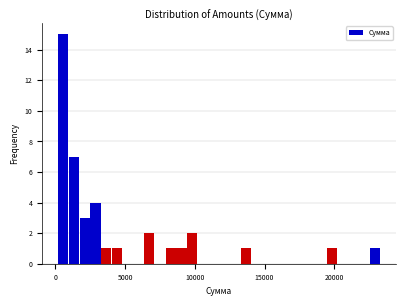

Around what value on the x-axis is the tallest bar? Give the approximate position of its centre, as read against the axis.

500